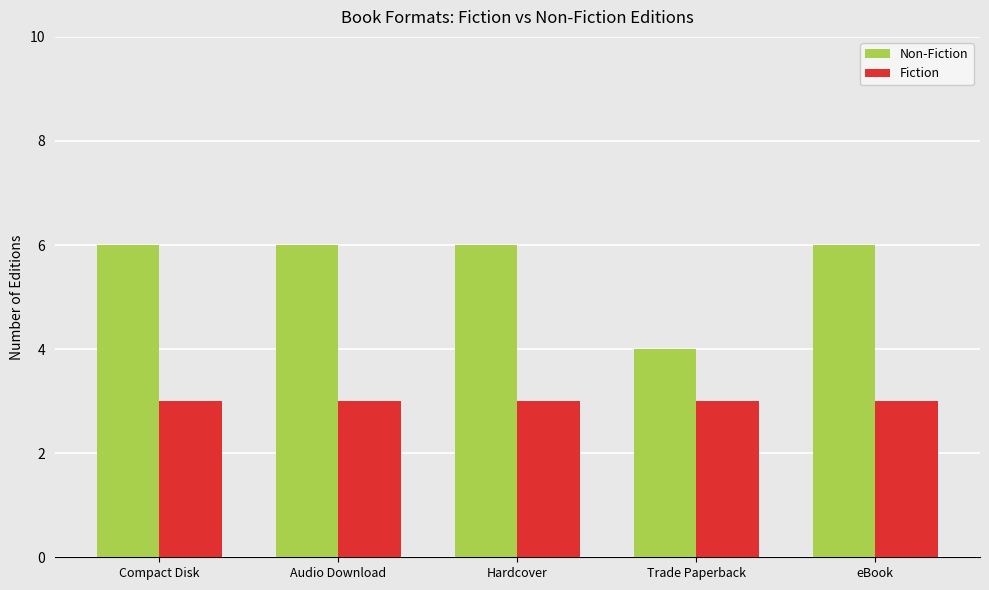

Reading left to right, list all the values displayed in this chart.

Non-Fiction: 6	6	6	4	6
Fiction: 3	3	3	3	3